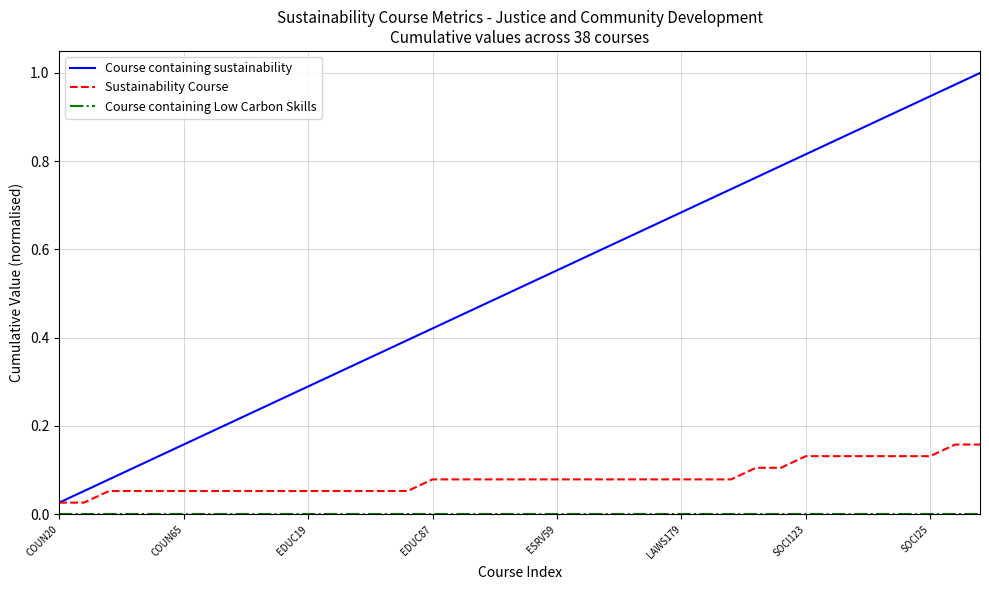

Which series has the largest total across all categories?

Course containing sustainability